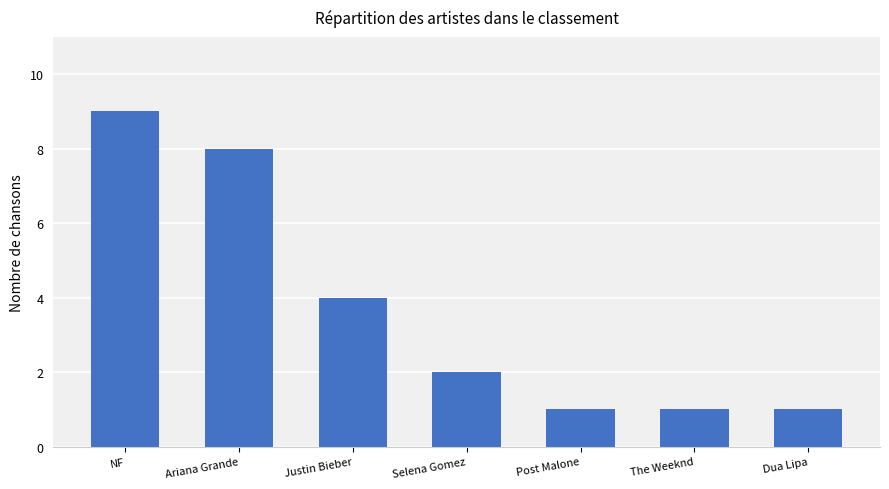

What is the maximum value shown in the chart?

9